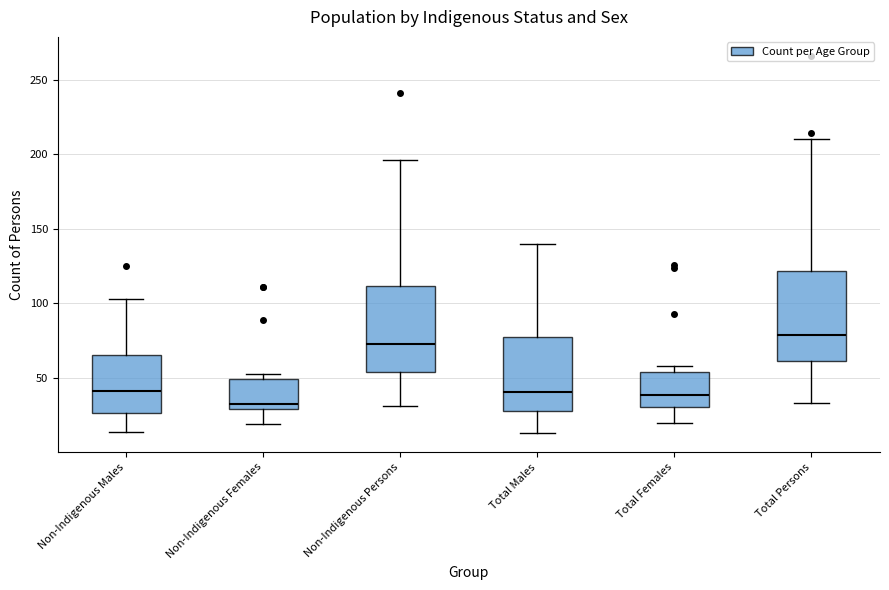

Which box has the highest median line?

Total Persons